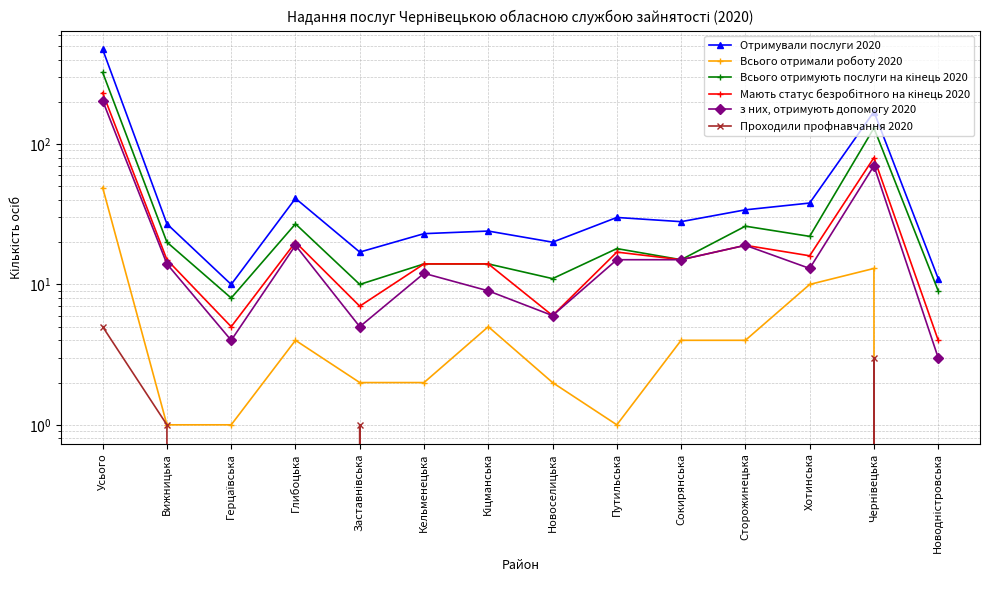

What is the maximum value for Всього отримують послуги на кінець 2020?

324